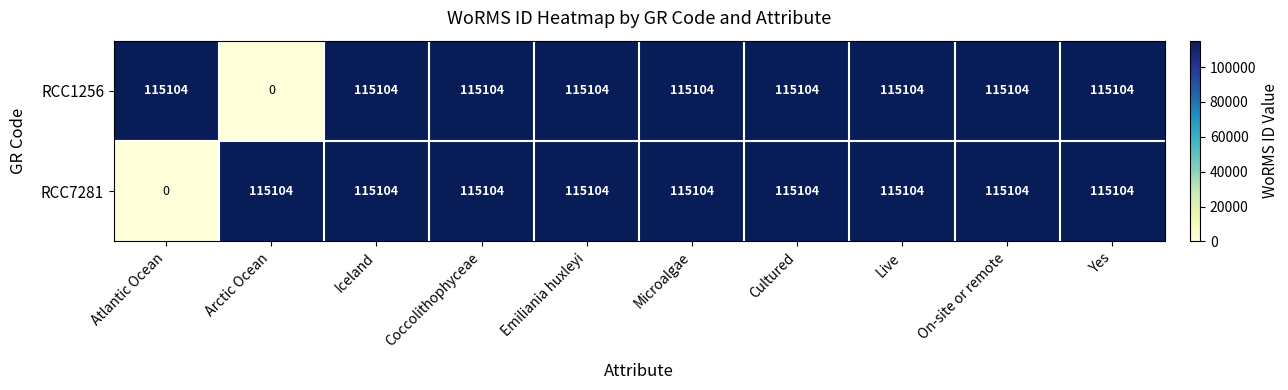

Reading left to right, list all the values displayed in this chart.

RCC1256: Atlantic Ocean=115104	Arctic Ocean=0	Iceland=115104	Coccolithophyceae=115104	Emiliania huxleyi=115104	Microalgae=115104	Cultured=115104	Live=115104	On-site or remote=115104	Yes=115104
RCC7281: Atlantic Ocean=0	Arctic Ocean=115104	Iceland=115104	Coccolithophyceae=115104	Emiliania huxleyi=115104	Microalgae=115104	Cultured=115104	Live=115104	On-site or remote=115104	Yes=115104